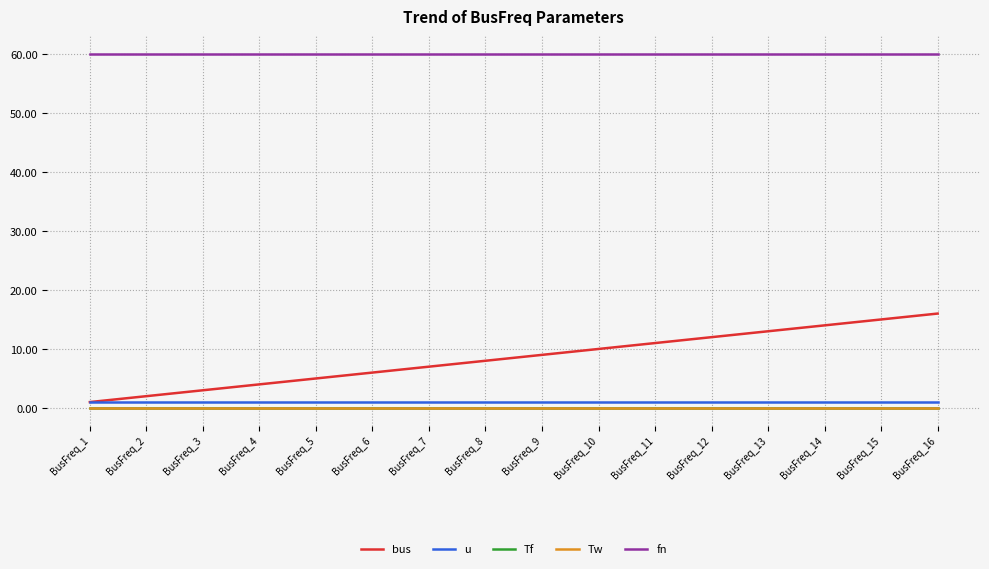

Is it true that u equals 1.0 at BusFreq_6?

True